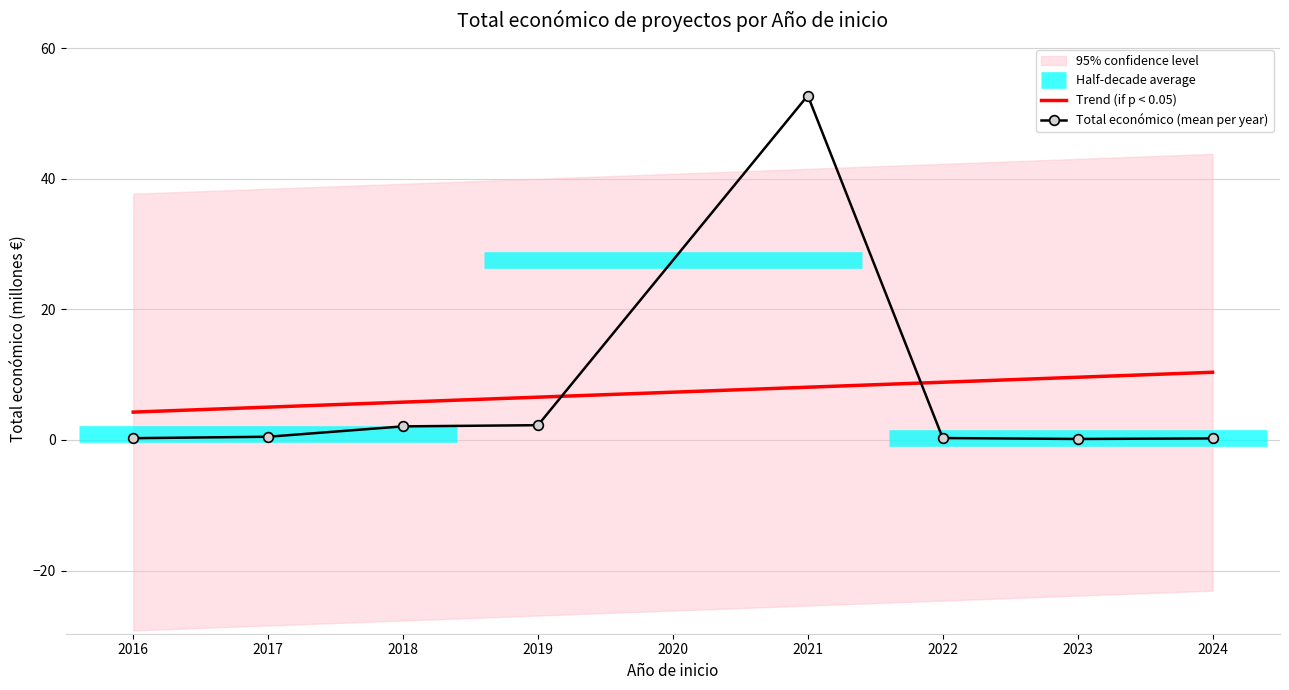

What is the average value of the Trend (if p < 0.05) series?

7.3